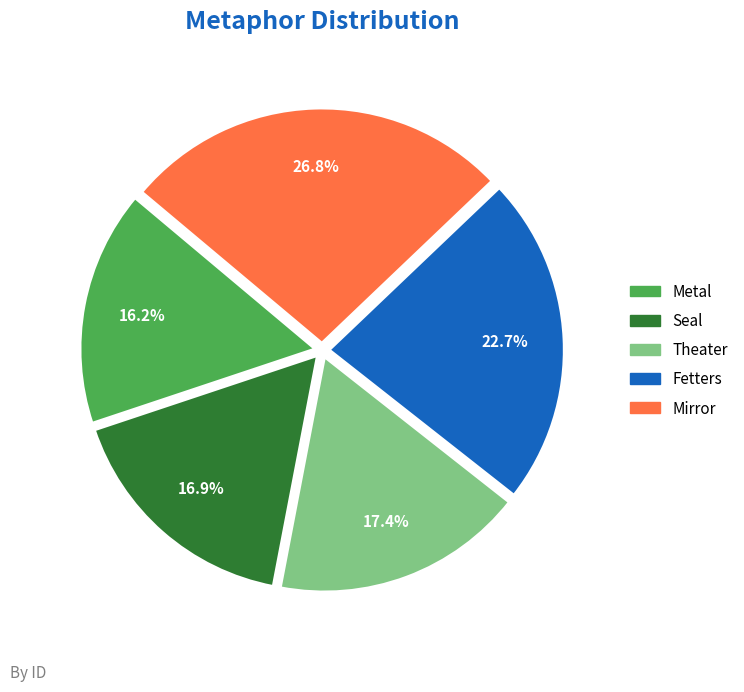

Which has a higher value, Fetters or Metal?

Fetters